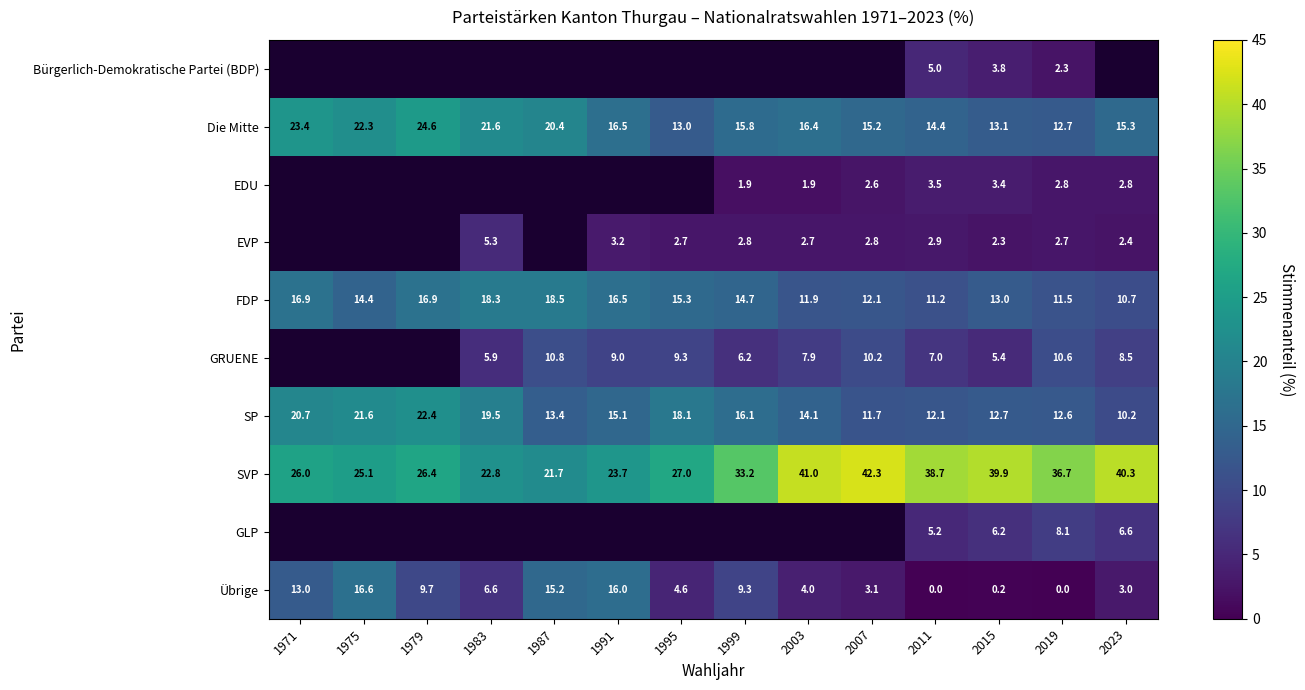

Is the value of SVP at 2023 greater than the value of Übrige at 1999?

Yes